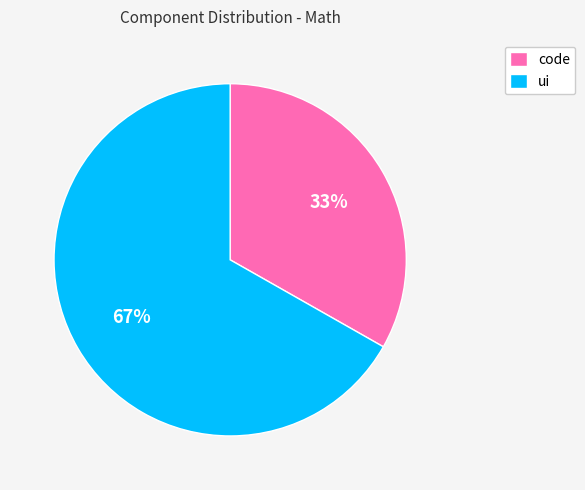

To the nearest percent, what is the average slice percentage?

50%